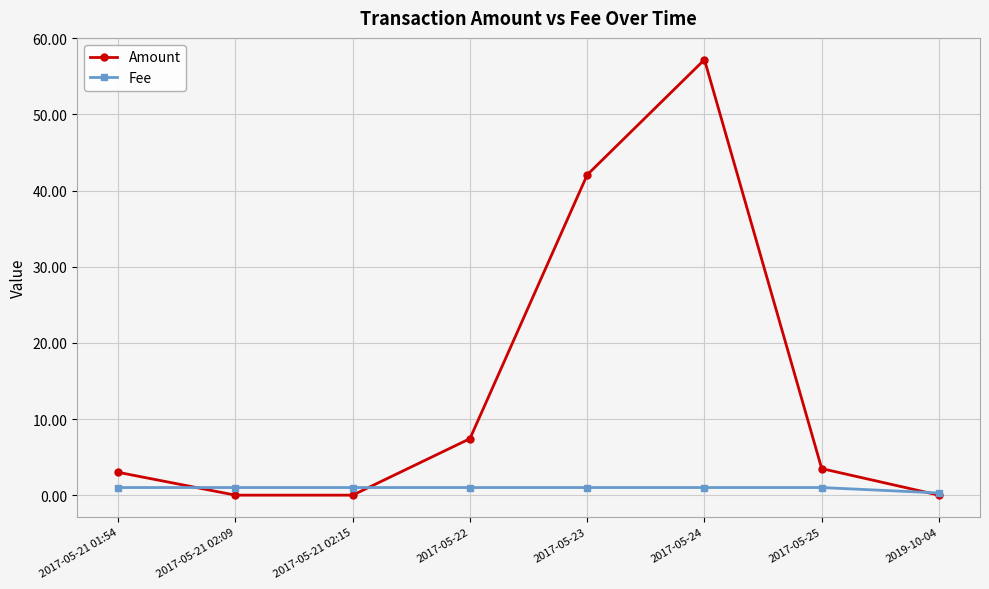

Where is Fee nearest to the value 0?

2019-10-04